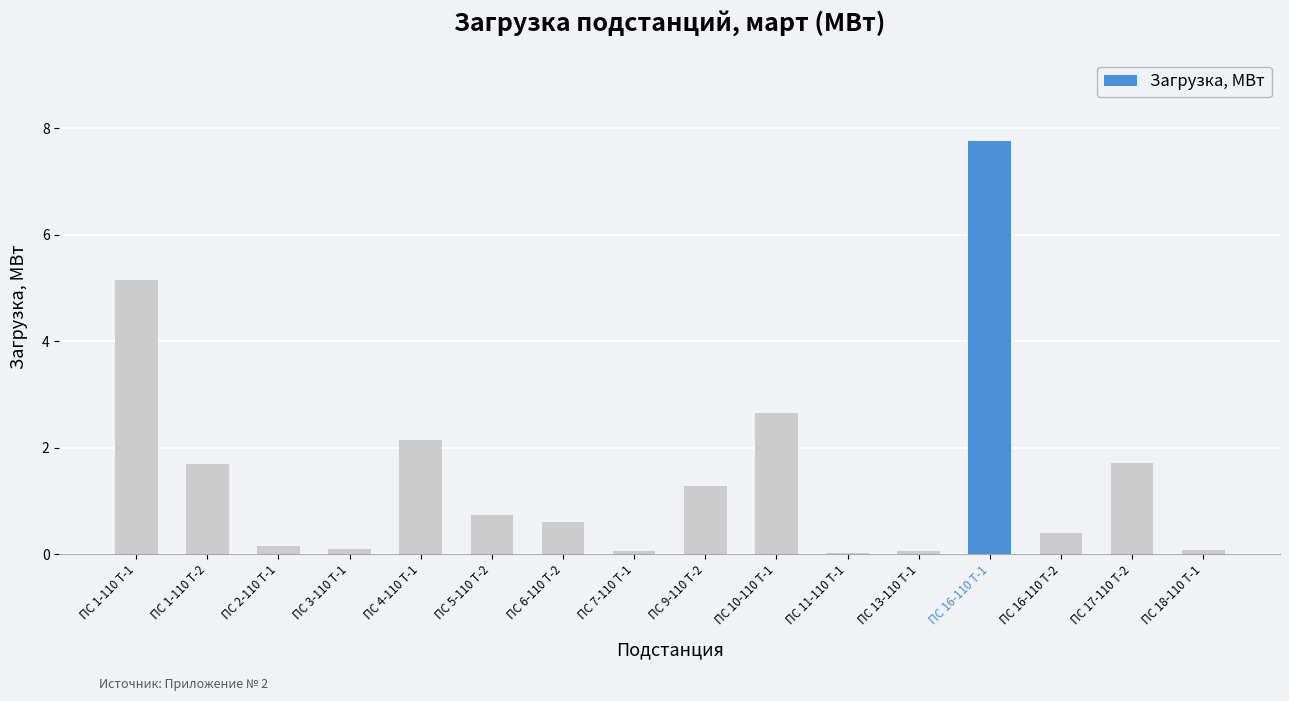

Between ПС 1-110 Т-1 and ПС 9-110 Т-2, which is larger?

ПС 1-110 Т-1